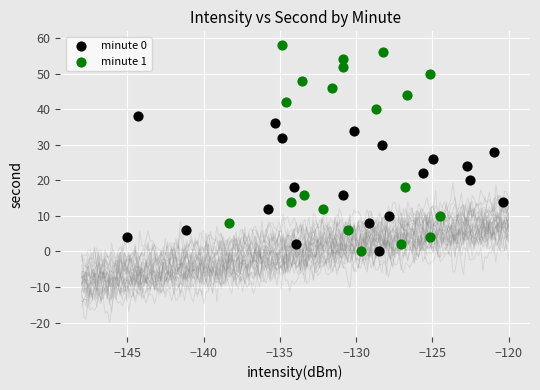

Which series contains the highest Y value?

minute 1